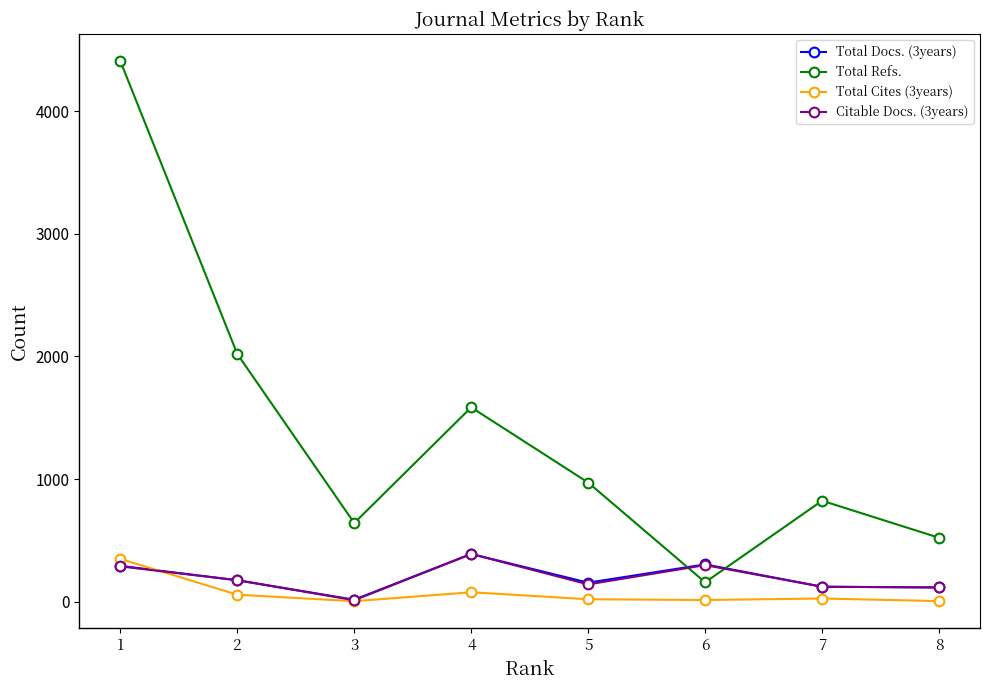

How many times do Total Docs. (3years) and Total Refs. cross each other?

2